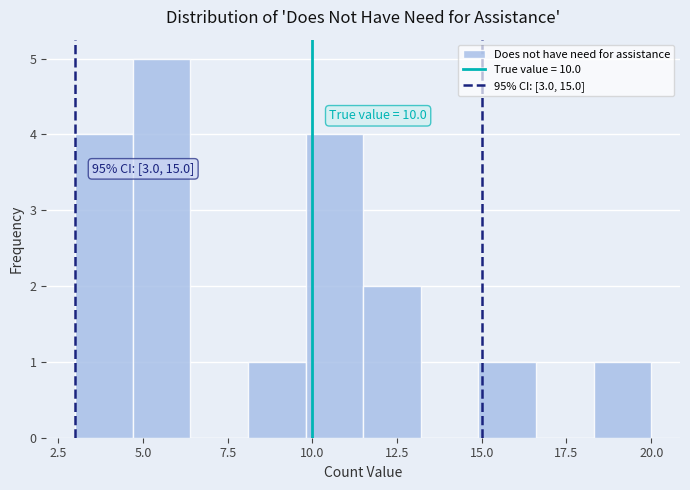

Read against the x-axis, roughly where is the centre of the tallest bar?

5.5